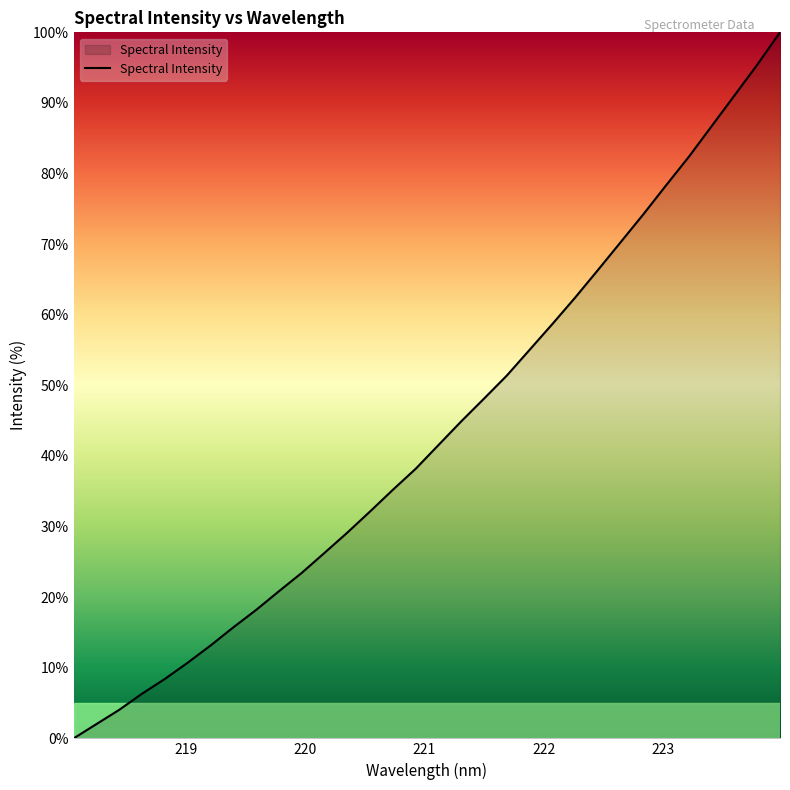

What is the difference between the maximum and minimum values?

100.0